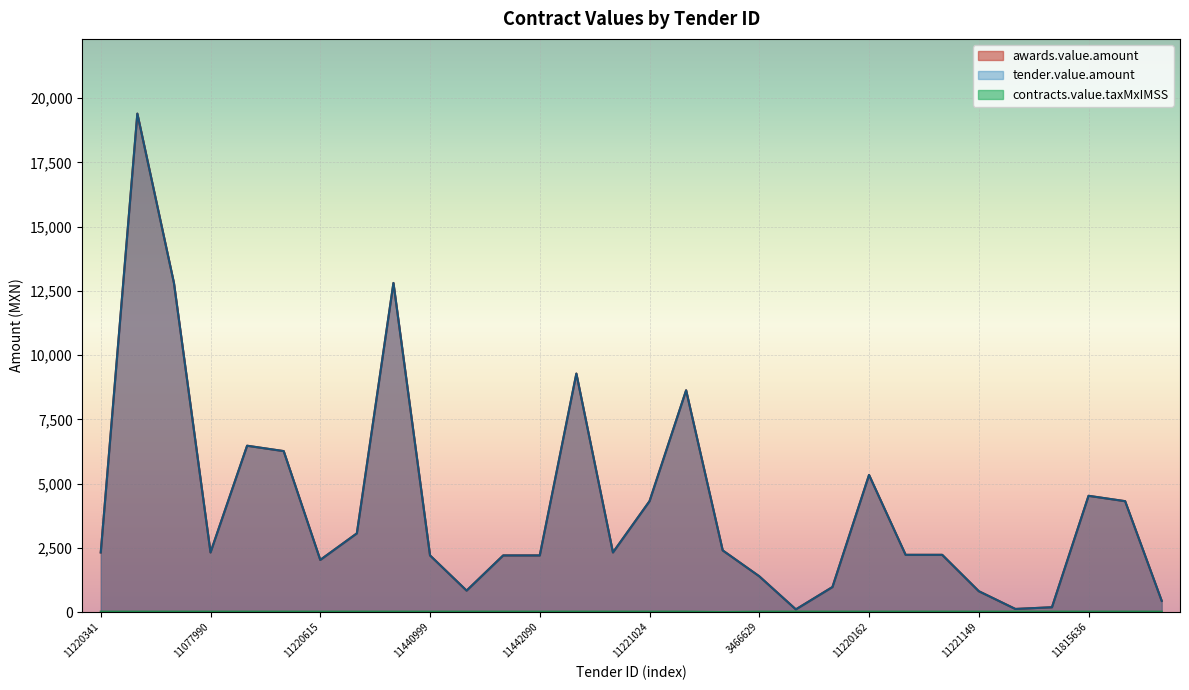

Which category has the lowest value across all series?

3459385